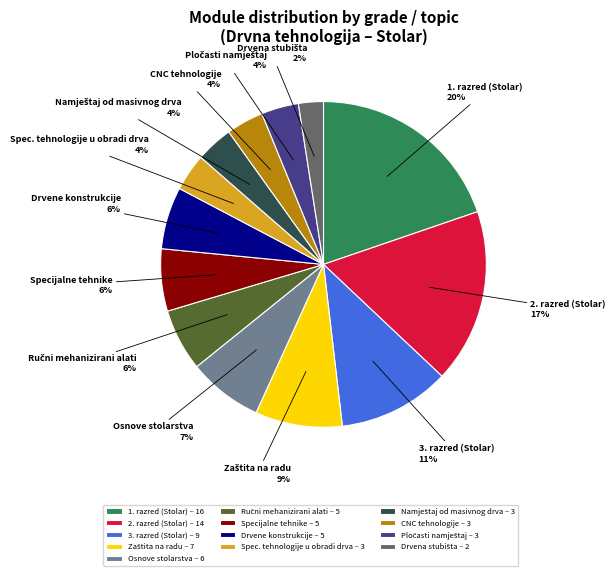

Approximately how many times larger is the value at Specijalne tehnike – 5 compared to Drvene konstrukcije – 5?

1.0